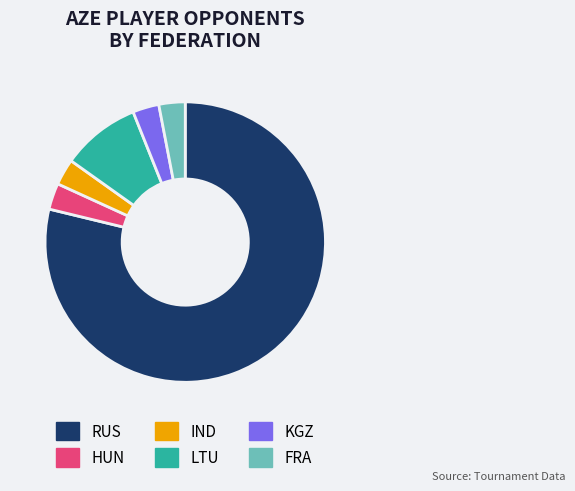

Do FRA and RUS together represent more than half of the pie?

Yes